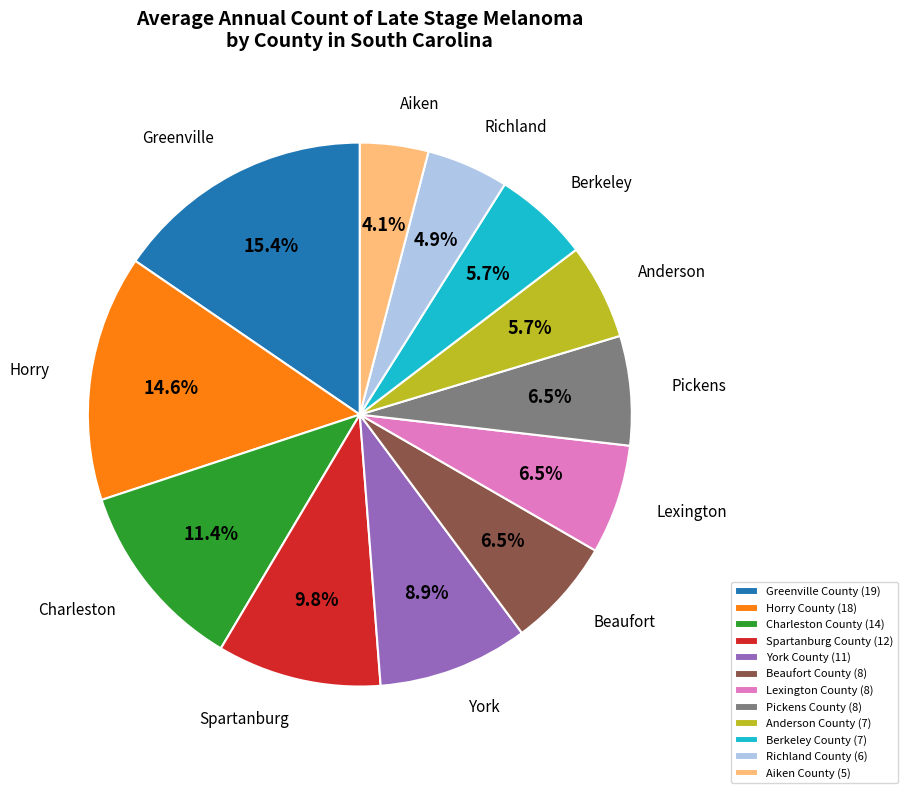

How many segments does this pie chart have?

12